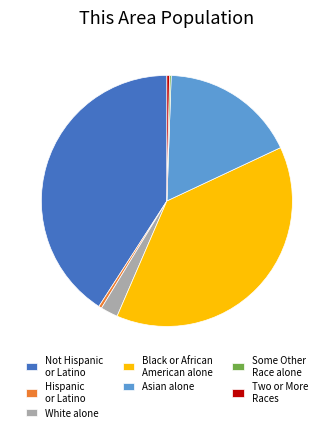

Does Hispanic or Latino account for over 50% of the chart?

No